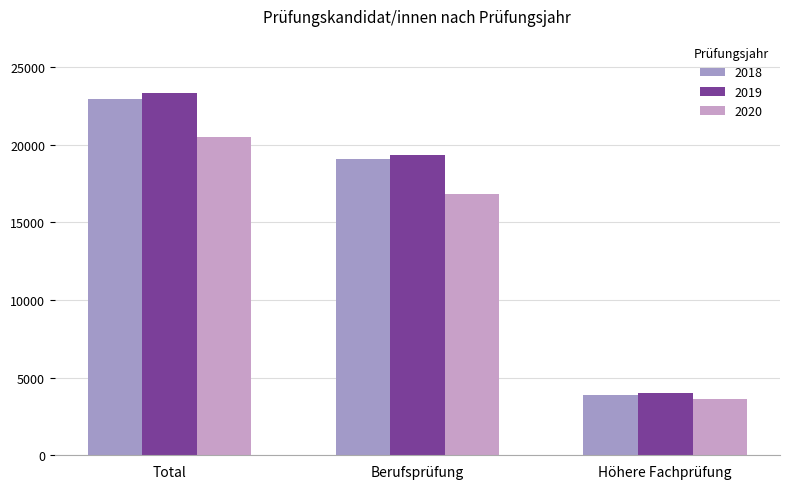

Are the bars grouped side by side (vs. stacked)?

Yes